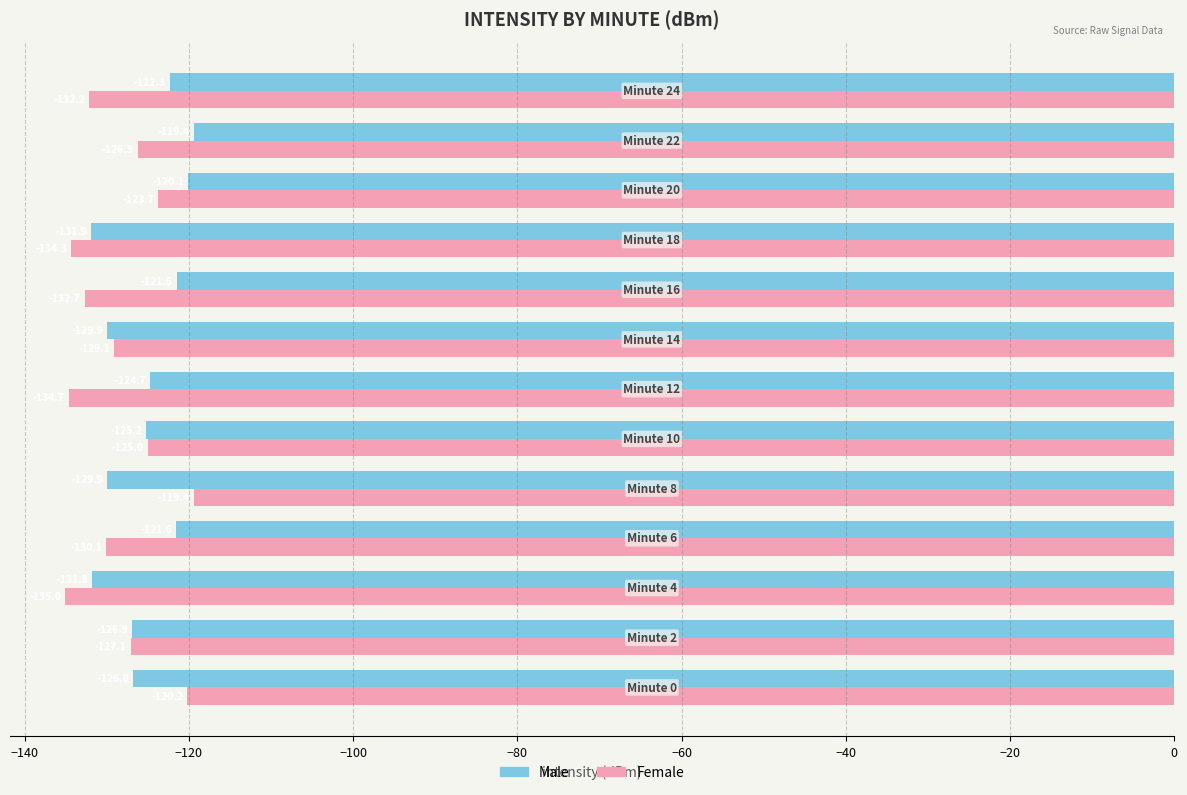

What is the highest value of the Female series?

-119.4